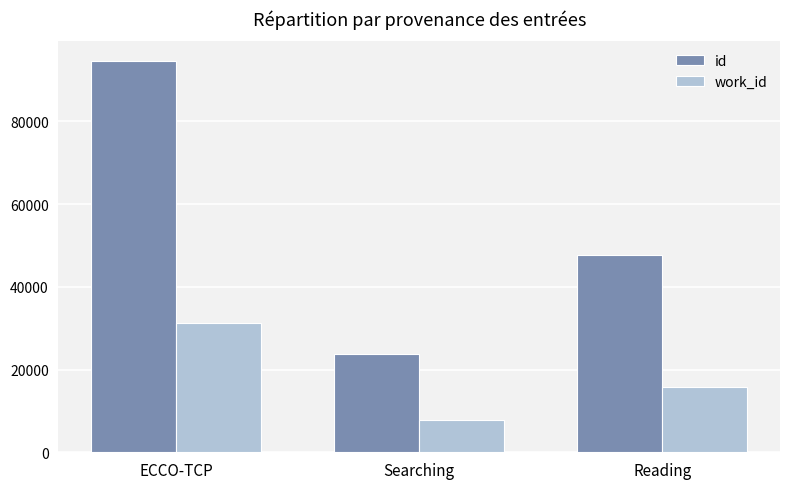

True or false: id has a value of 94657 at ECCO-TCP.

True